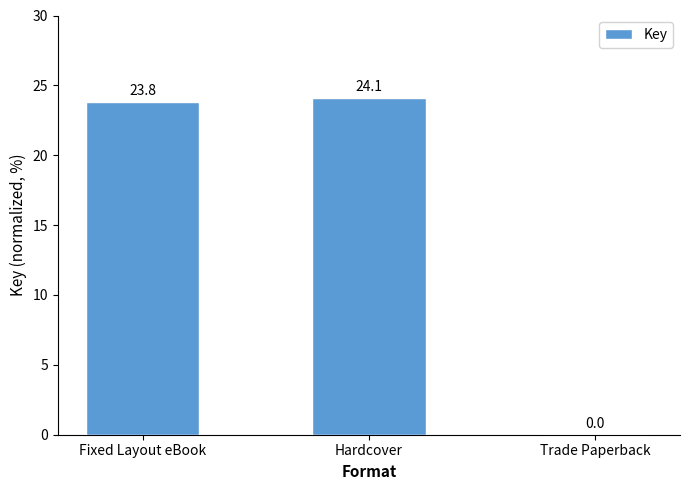

Count the number of values greater than 23.

2